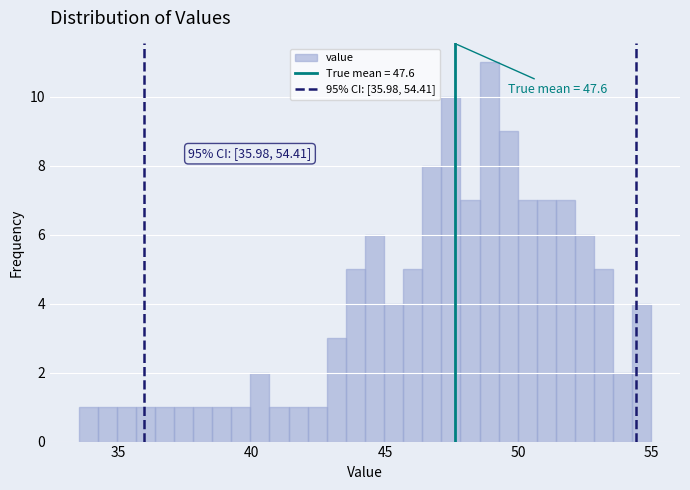

Read against the x-axis, roughly where is the centre of the tallest bar?

49.0